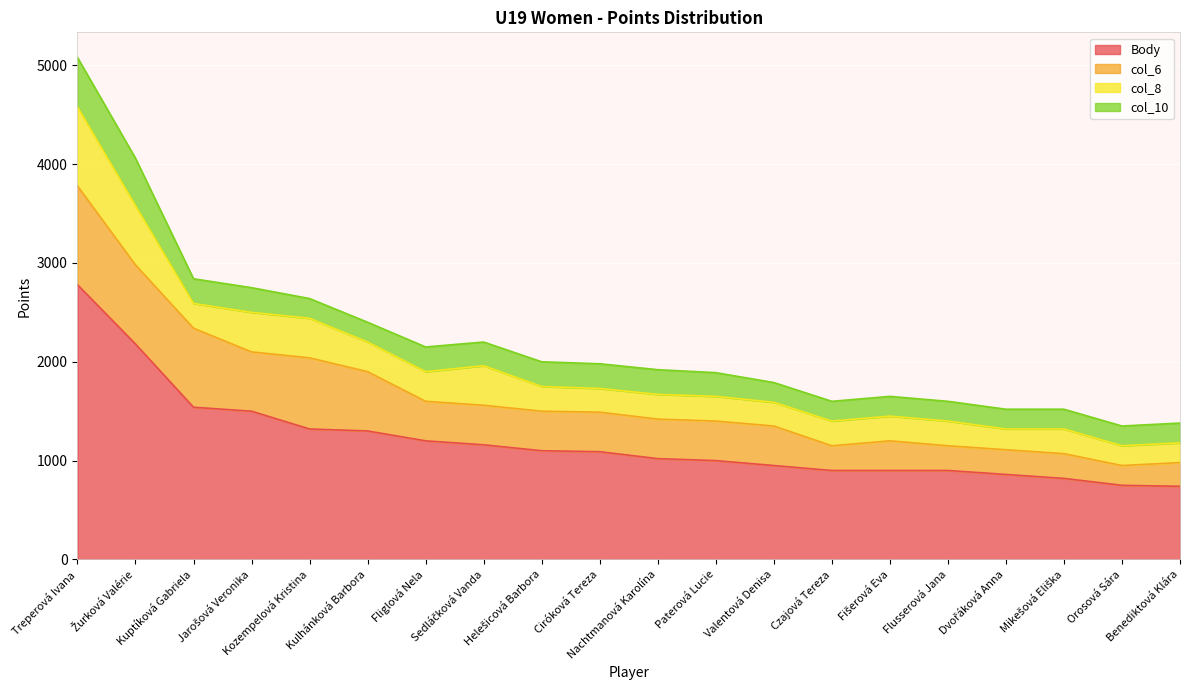

True or false: col_6 and col_10 intersect in this chart.

False